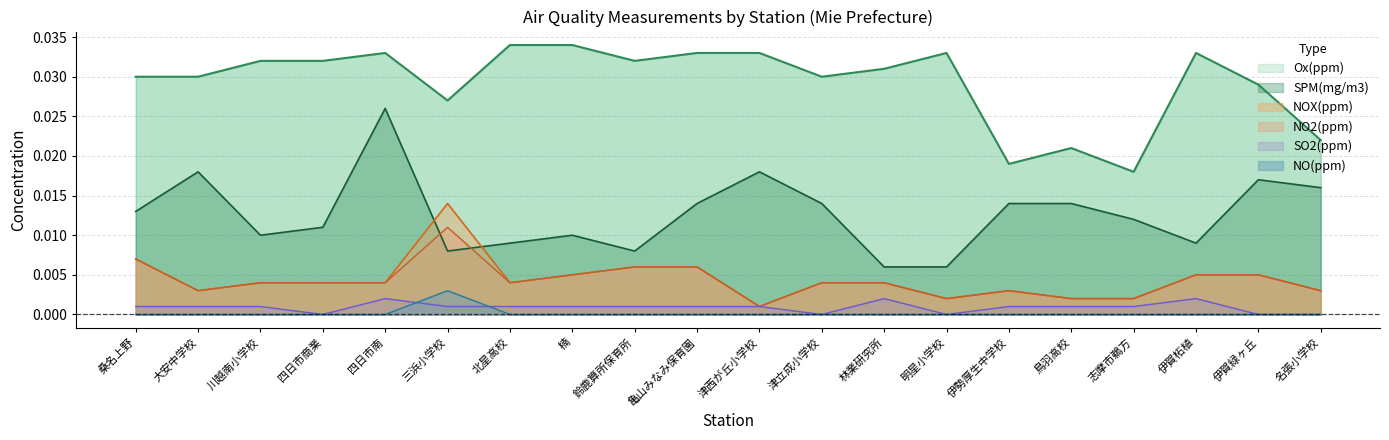

Is it true that NO(ppm) equals 0.0 at 伊賀柘植?

True